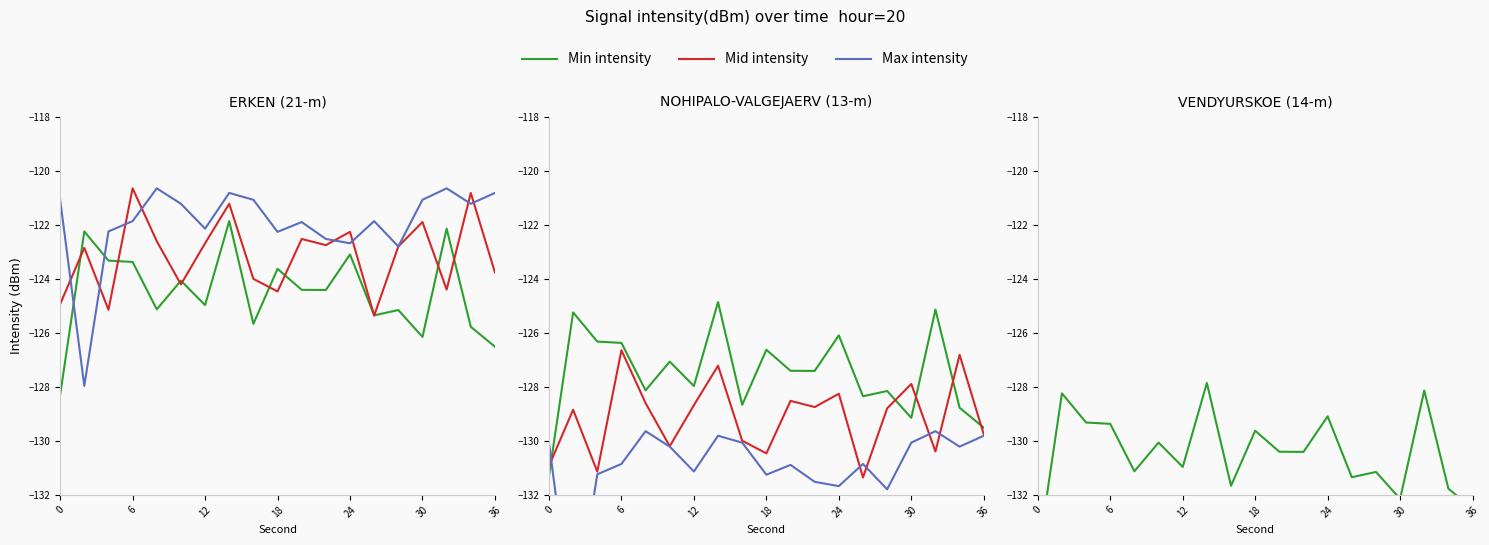

What is the value of the Mid intensity point at the 17th from the left?

-136.4